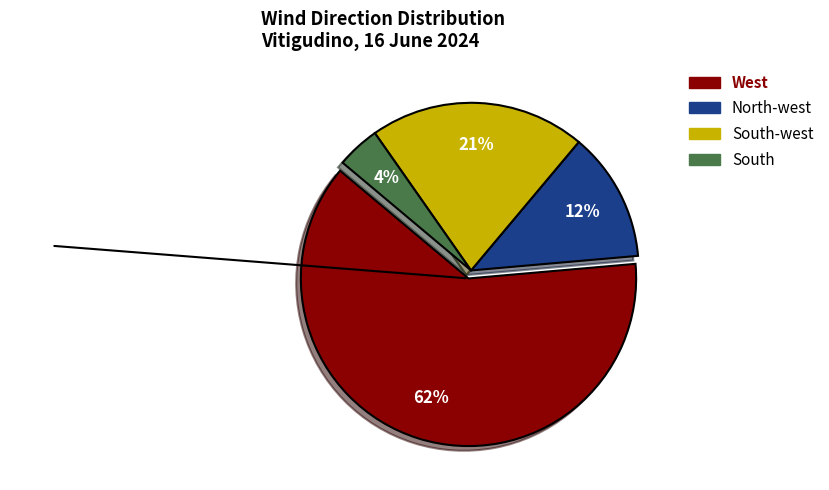

What portion of the pie excludes West?

37.5%